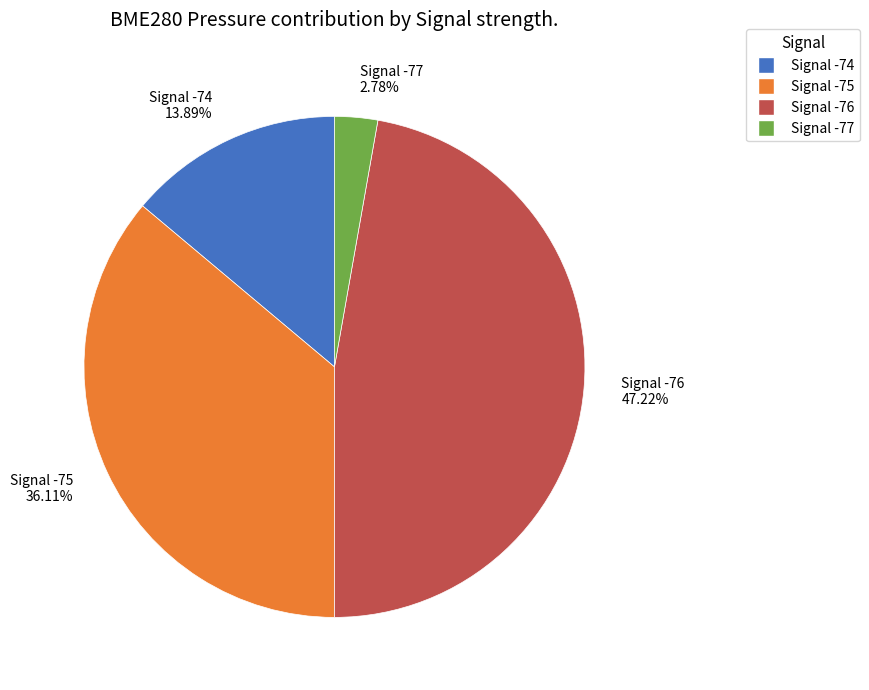

How many slices are in this pie chart?

4